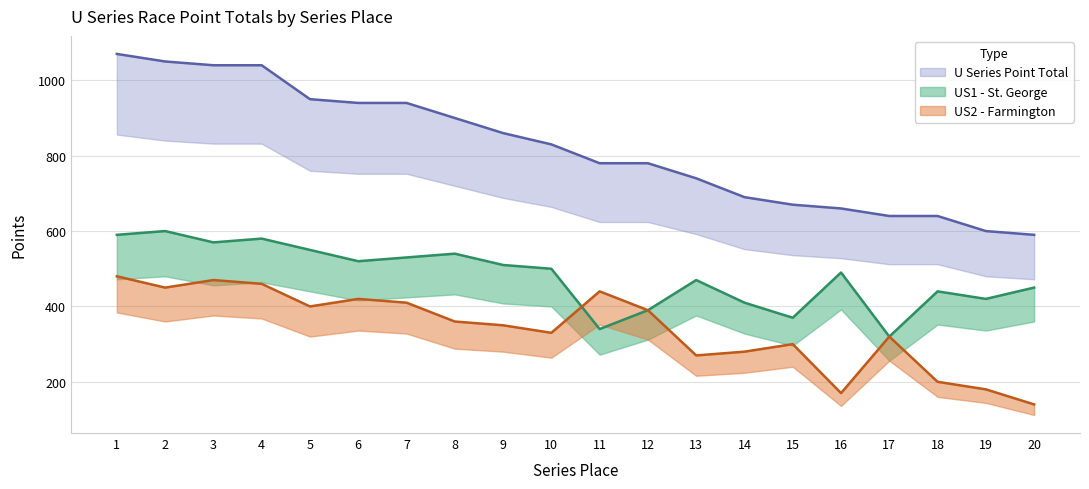

Does the chart display data point markers on the line(s)?

No